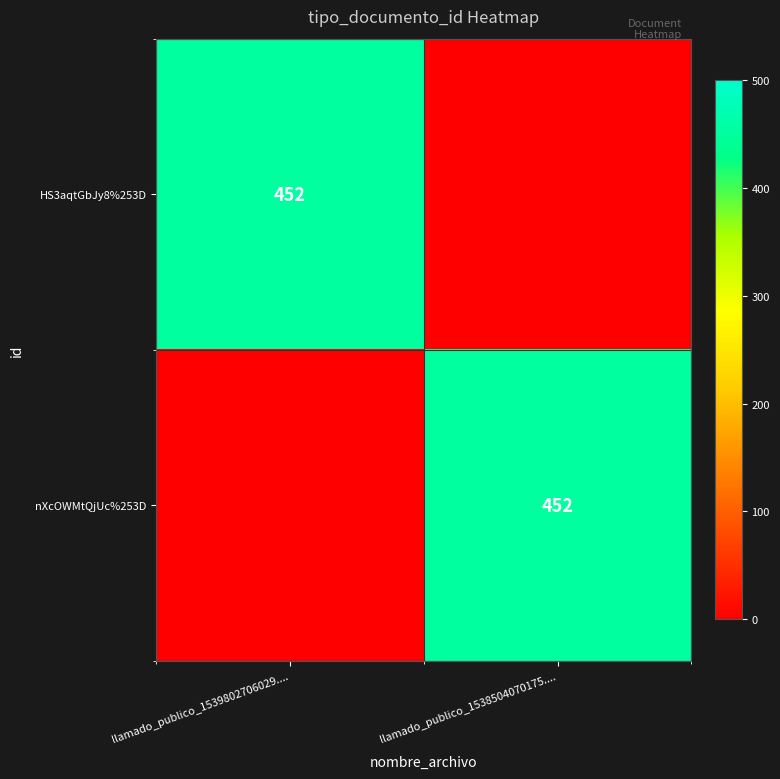

Is it true that HS3aqtGbJy8%253D equals 452 at llamado_publico_1539802706029....?

True